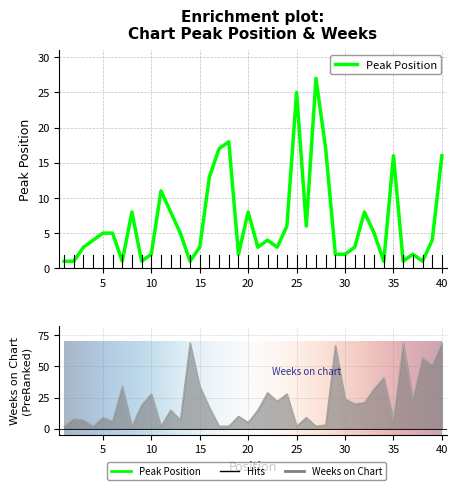

Which category has the lowest value in the Weeks on Chart series?

1